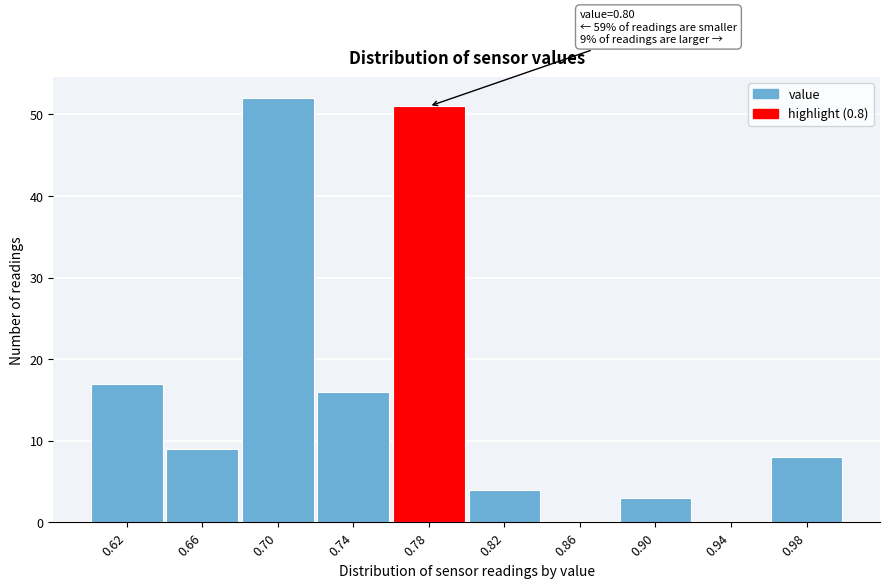

Reading left to right, what are all the values shown in this chart?

0.62=17	0.66=9	0.70=52	0.74=16	0.78=51	0.82=4	0.86=0	0.90=3	0.94=0	0.98=8